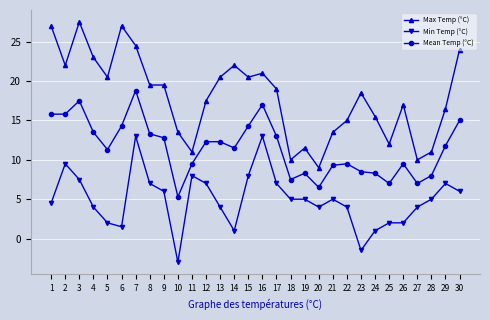

Reading left to right, extract all data points from this chart.

Max Temp (°C): 27.0	22.0	27.5	23.0	20.5	27.0	24.5	19.5	19.5	13.5	11.0	17.5	20.5	22.0	20.5	21.0	19.0	10.0	11.5	9.0	13.5	15.0	18.5	15.5	12.0	17.0	10.0	11.0	16.5	24.0
Min Temp (°C): 4.5	9.5	7.5	4.0	2.0	1.5	13.0	7.0	6.0	-3.0	8.0	7.0	4.0	1.0	8.0	13.0	7.0	5.0	5.0	4.0	5.0	4.0	-1.5	1.0	2.0	2.0	4.0	5.0	7.0	6.0
Mean Temp (°C): 15.8	15.8	17.5	13.5	11.3	14.3	18.8	13.3	12.8	5.3	9.5	12.3	12.3	11.5	14.3	17.0	13.0	7.5	8.3	6.5	9.3	9.5	8.5	8.3	7.0	9.5	7.0	8.0	11.8	15.0